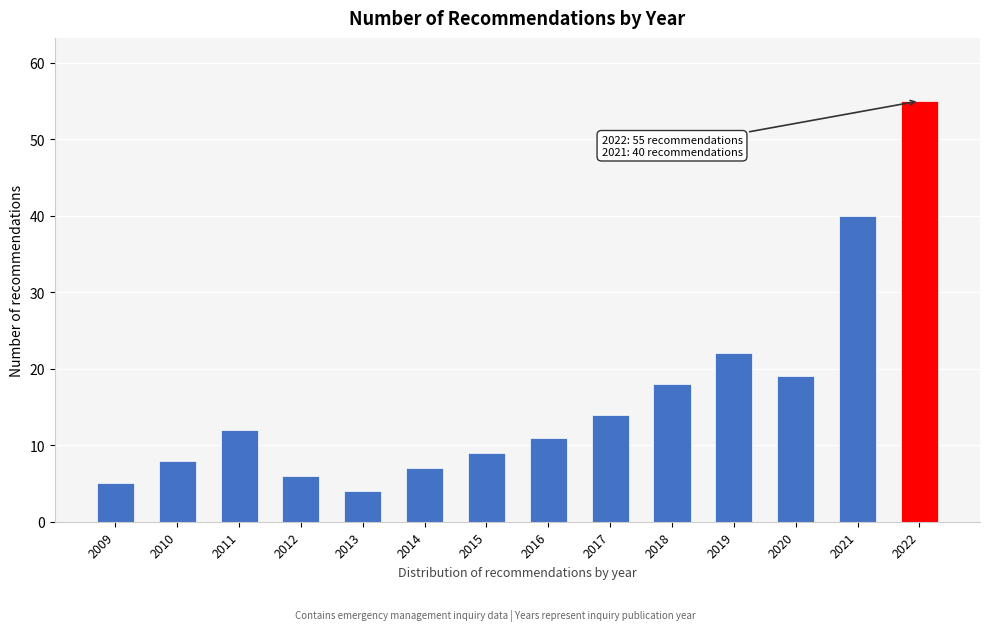

Reading right to left, list all the values displayed in this chart.

55	40	19	22	18	14	11	9	7	4	6	12	8	5